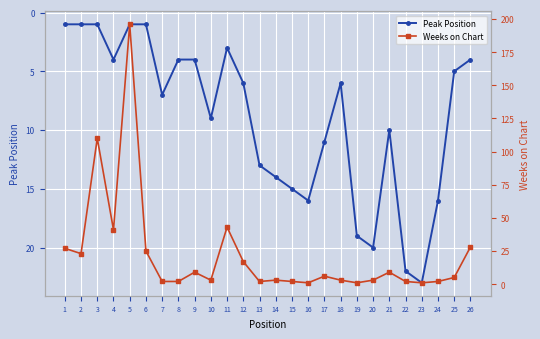

What is the greatest value displayed?

196